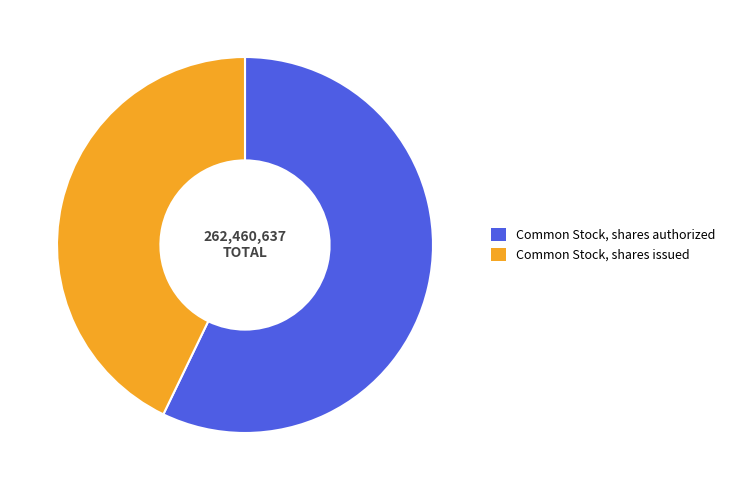

Is there any slice that represents more than half of the pie?

Yes